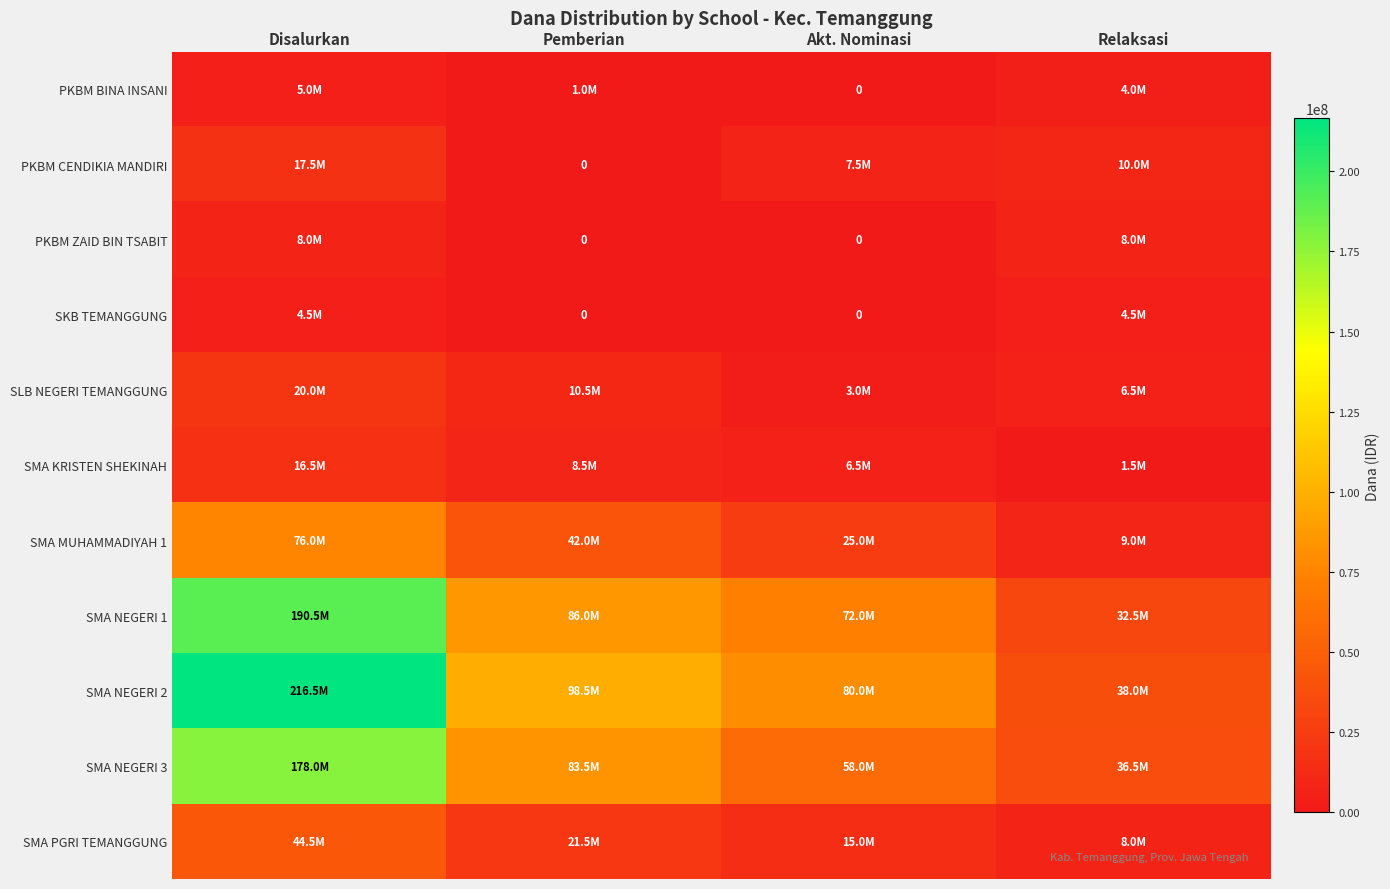

At which label is SMA NEGERI 2 closest to 127250000?

Pemberian